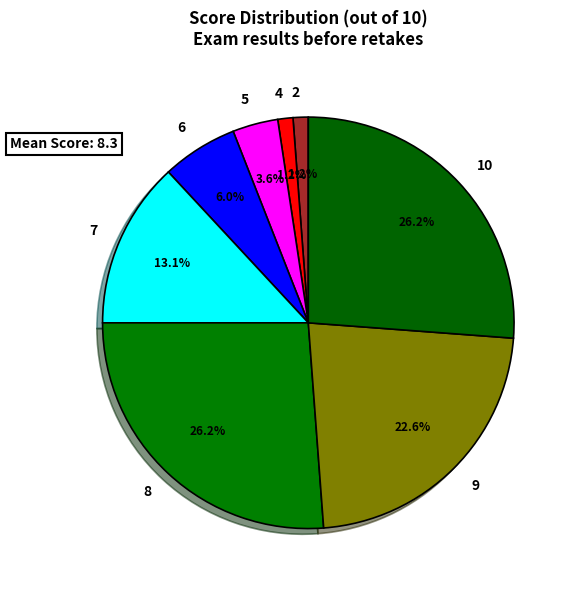

Does 6 represent more than half of the total?

No